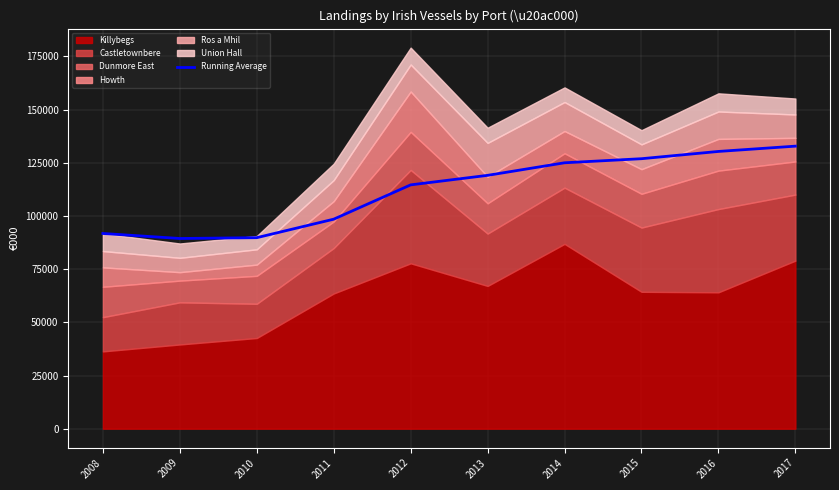

What is the difference between the maximum and minimum values?

43412.4